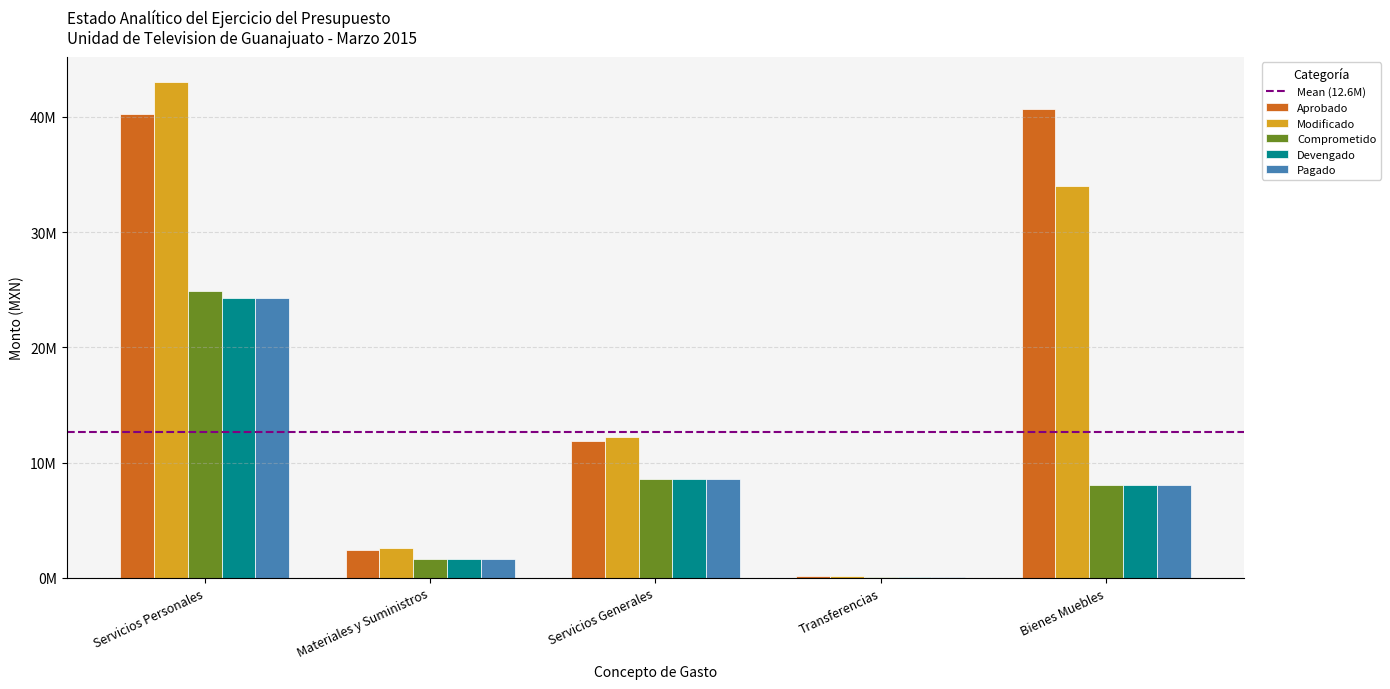

Does the chart contain stacked bars?

No